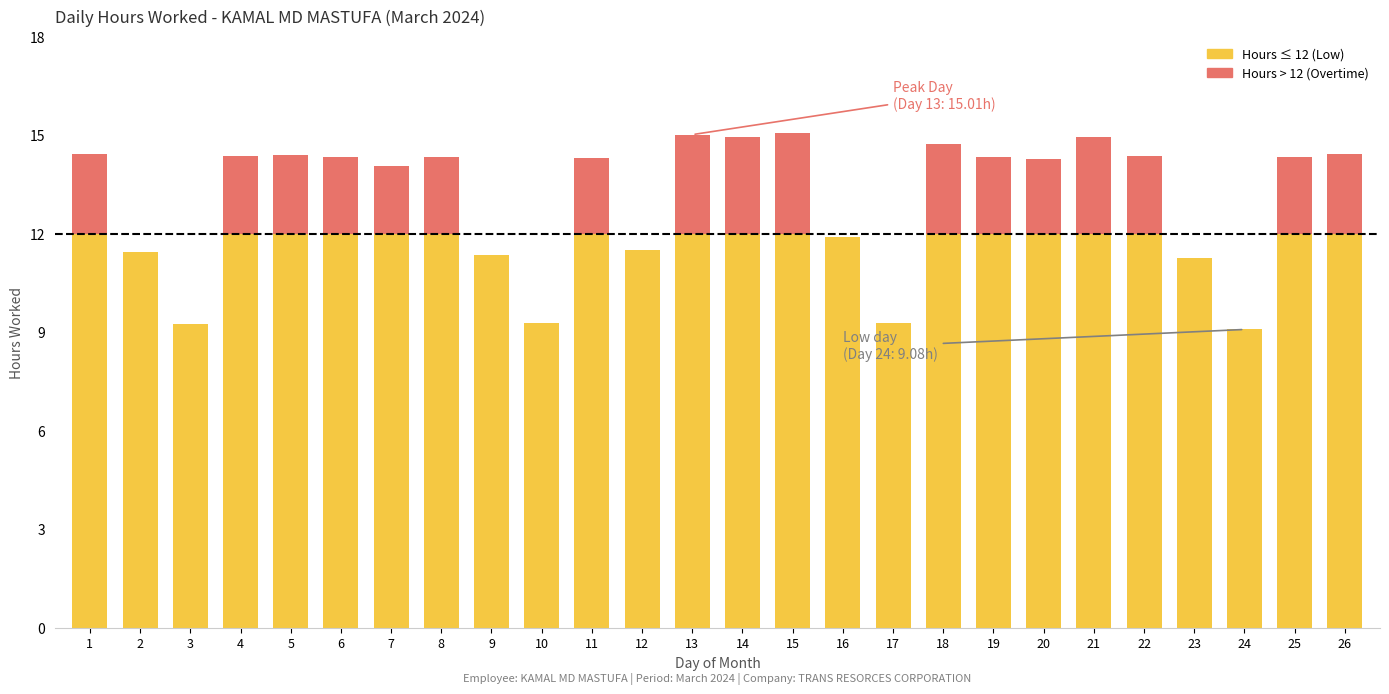

What is the total value across all series at 7?

14.0